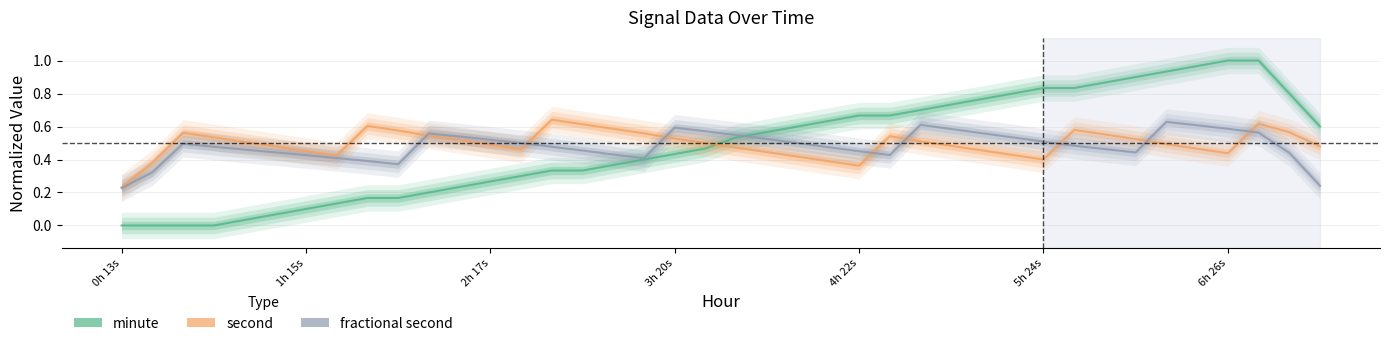

What is the difference between the highest and lowest values at 6h 26s?

0.6